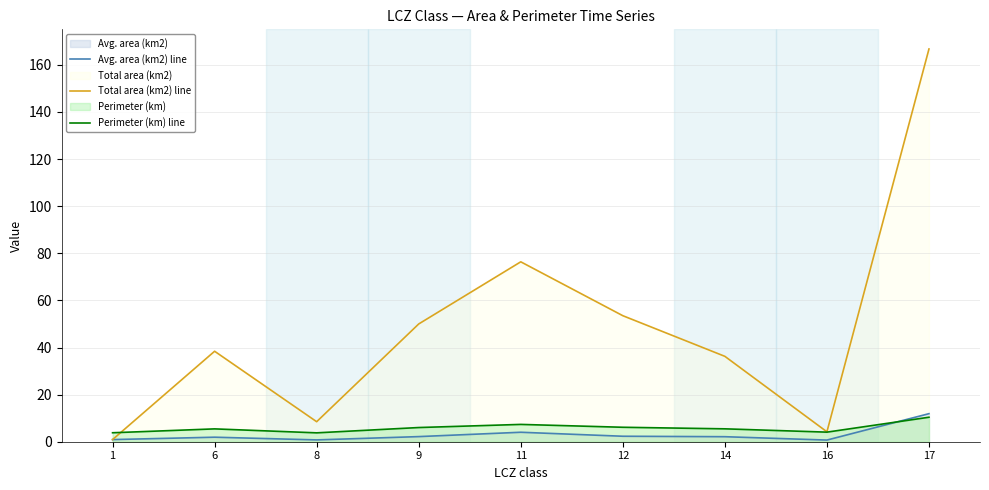

Between 8 and 17, which series saw the biggest shift?

Total area (km2) line